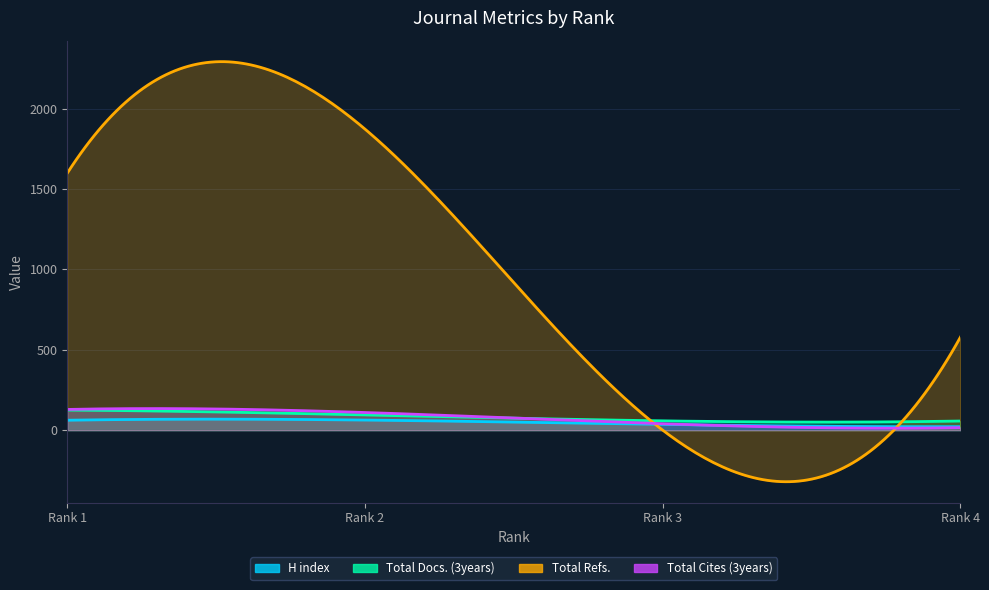

Which series has the largest total across all categories?

Total Refs.